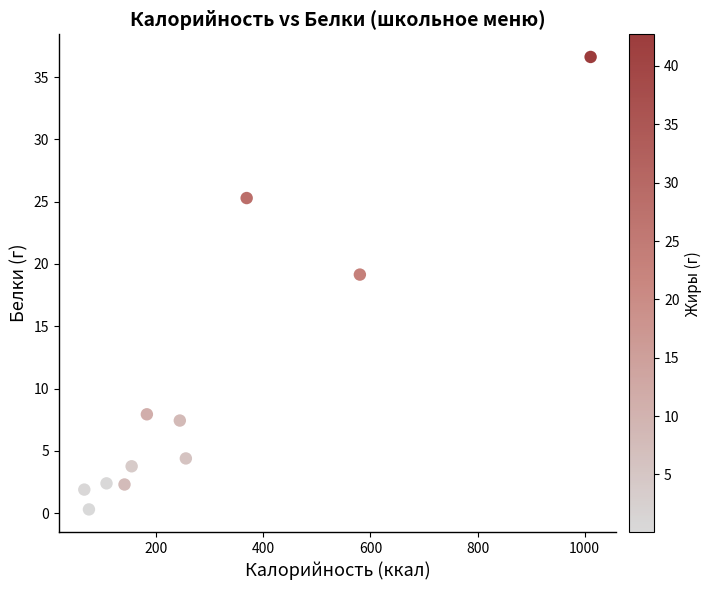

What is the range of Y values (max minus min)?

36.3